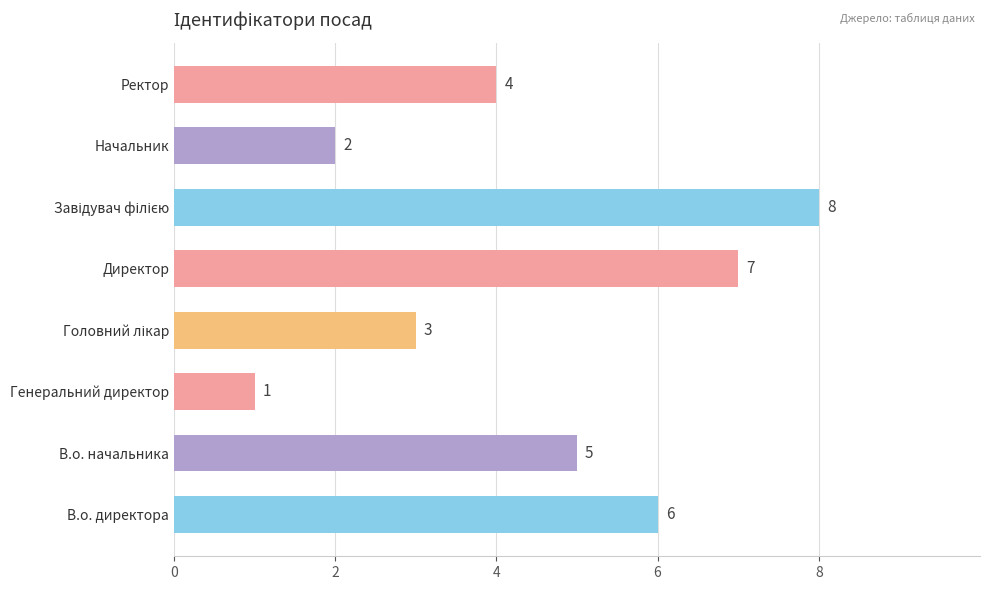

What is the change in value from Генеральний директор to Директор?

+6